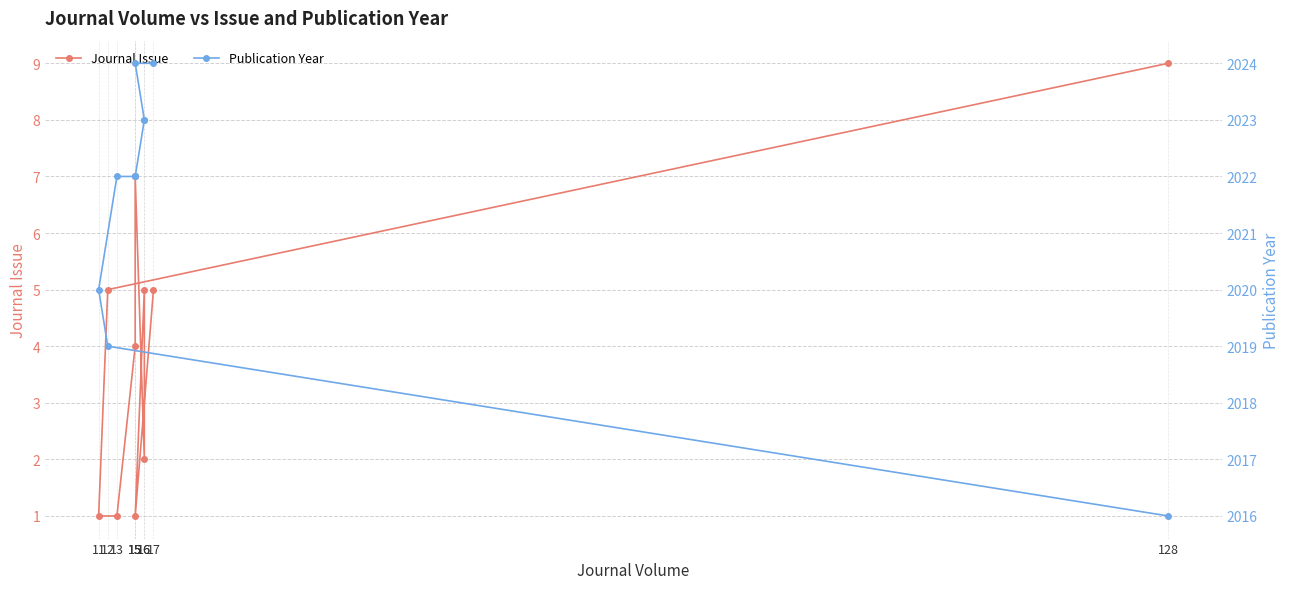

What is the label of the 7th point from the left?

16